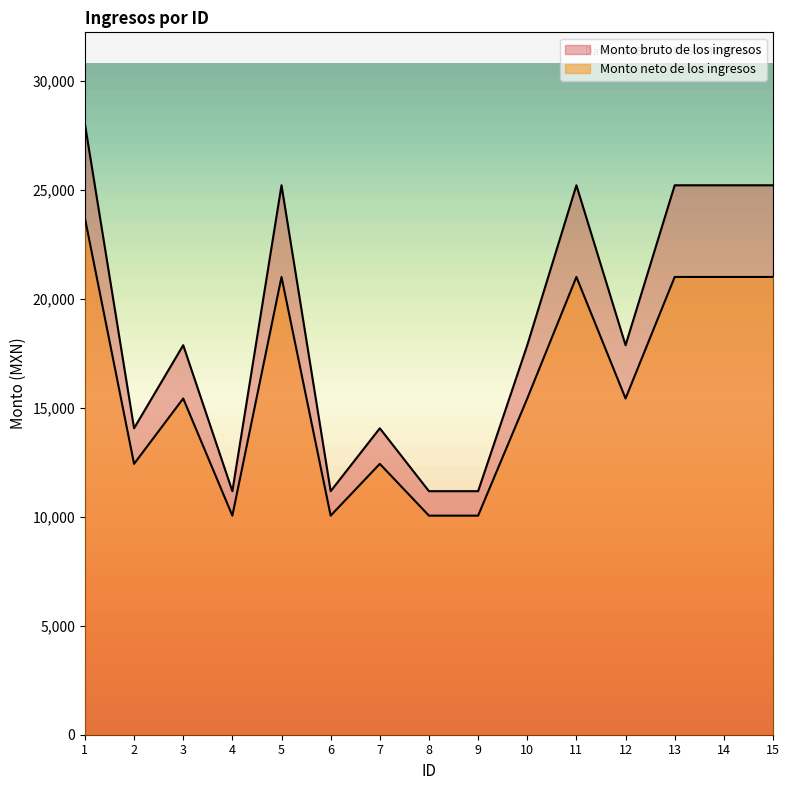

True or false: Monto neto de los ingresos and Monto bruto de los ingresos intersect in this chart.

False